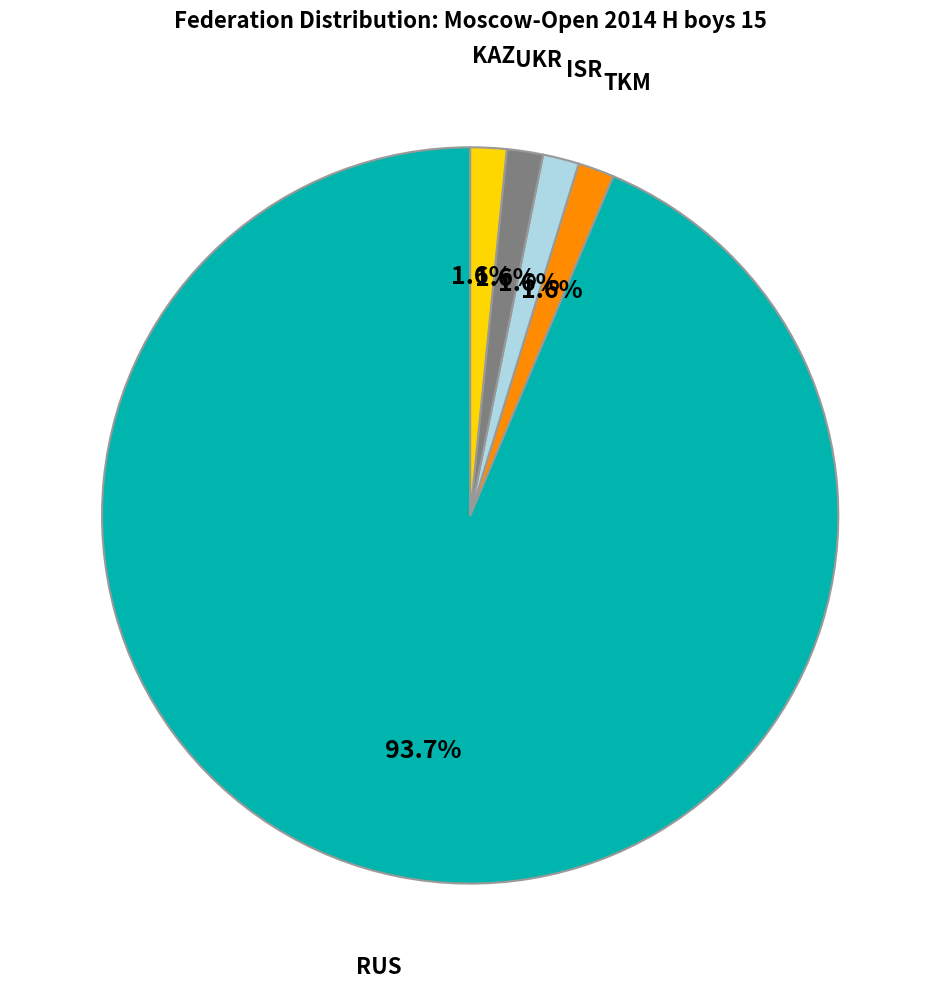

To the nearest percent, what is the combined percentage of KAZ and UKR?

3%